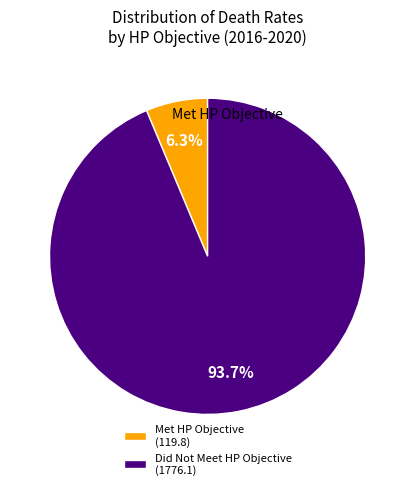

Which category has the smallest portion of the pie?

Met HP Objective (119.8)